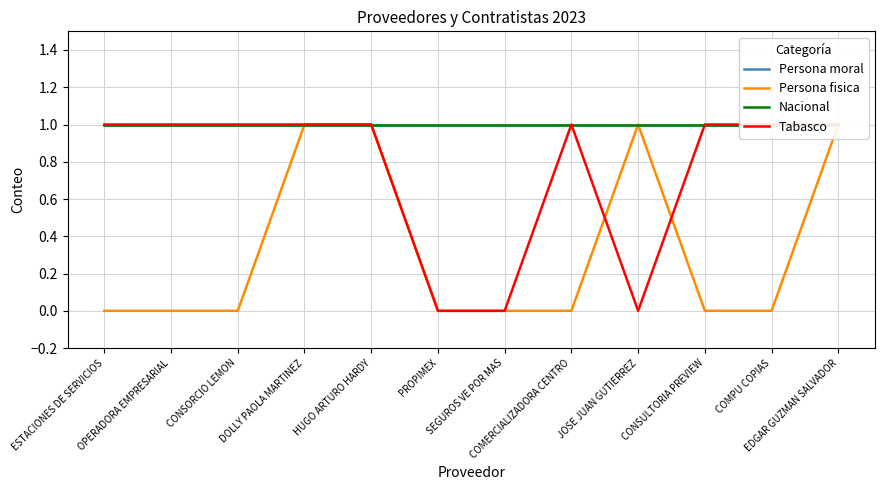

How many lines are shown in the chart?

4